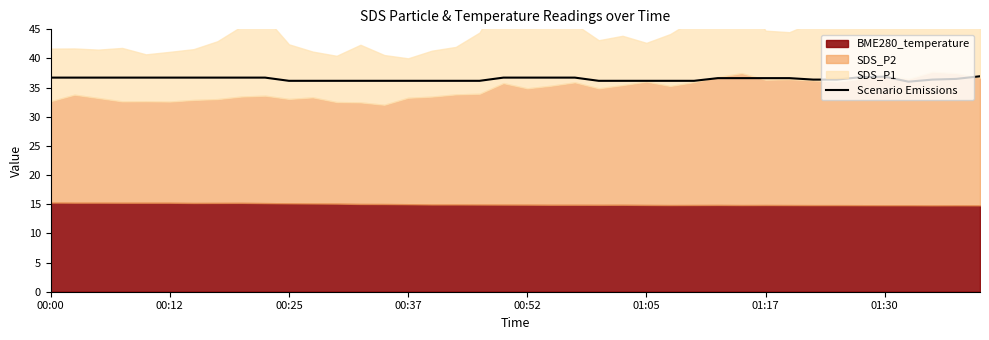

Is it true that Scenario Emissions equals 21.8 at 00:52?

False